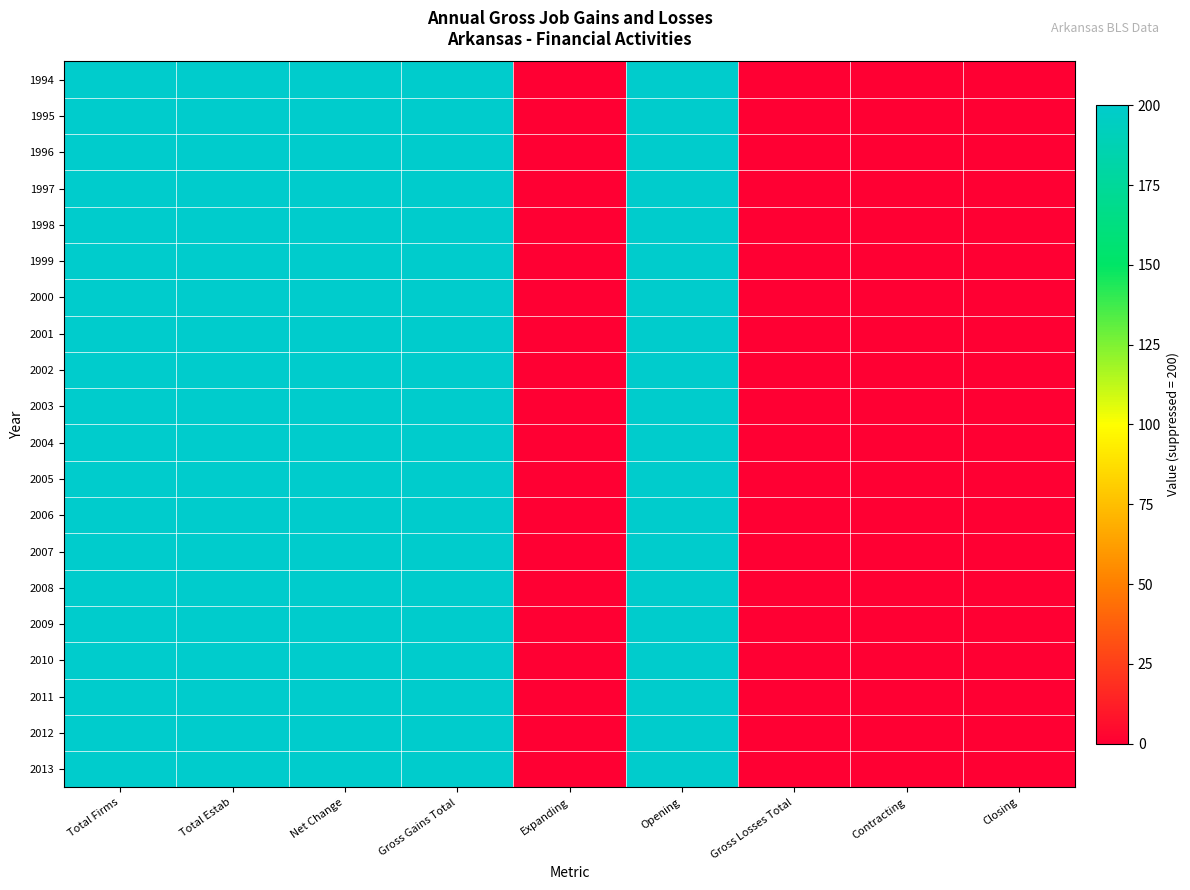

Reading left to right, list all the values displayed in this chart.

1994: Total Firms=200	Total Estab=200	Net Change=200	Gross Gains Total=200	Expanding=0	Opening=200	Gross Losses Total=0	Contracting=0	Closing=0
1995: Total Firms=200	Total Estab=200	Net Change=200	Gross Gains Total=200	Expanding=0	Opening=200	Gross Losses Total=0	Contracting=0	Closing=0
1996: Total Firms=200	Total Estab=200	Net Change=200	Gross Gains Total=200	Expanding=0	Opening=200	Gross Losses Total=0	Contracting=0	Closing=0
1997: Total Firms=200	Total Estab=200	Net Change=200	Gross Gains Total=200	Expanding=0	Opening=200	Gross Losses Total=0	Contracting=0	Closing=0
1998: Total Firms=200	Total Estab=200	Net Change=200	Gross Gains Total=200	Expanding=0	Opening=200	Gross Losses Total=0	Contracting=0	Closing=0
1999: Total Firms=200	Total Estab=200	Net Change=200	Gross Gains Total=200	Expanding=0	Opening=200	Gross Losses Total=0	Contracting=0	Closing=0
2000: Total Firms=200	Total Estab=200	Net Change=200	Gross Gains Total=200	Expanding=0	Opening=200	Gross Losses Total=0	Contracting=0	Closing=0
2001: Total Firms=200	Total Estab=200	Net Change=200	Gross Gains Total=200	Expanding=0	Opening=200	Gross Losses Total=0	Contracting=0	Closing=0
2002: Total Firms=200	Total Estab=200	Net Change=200	Gross Gains Total=200	Expanding=0	Opening=200	Gross Losses Total=0	Contracting=0	Closing=0
2003: Total Firms=200	Total Estab=200	Net Change=200	Gross Gains Total=200	Expanding=0	Opening=200	Gross Losses Total=0	Contracting=0	Closing=0
2004: Total Firms=200	Total Estab=200	Net Change=200	Gross Gains Total=200	Expanding=0	Opening=200	Gross Losses Total=0	Contracting=0	Closing=0
2005: Total Firms=200	Total Estab=200	Net Change=200	Gross Gains Total=200	Expanding=0	Opening=200	Gross Losses Total=0	Contracting=0	Closing=0
2006: Total Firms=200	Total Estab=200	Net Change=200	Gross Gains Total=200	Expanding=0	Opening=200	Gross Losses Total=0	Contracting=0	Closing=0
2007: Total Firms=200	Total Estab=200	Net Change=200	Gross Gains Total=200	Expanding=0	Opening=200	Gross Losses Total=0	Contracting=0	Closing=0
2008: Total Firms=200	Total Estab=200	Net Change=200	Gross Gains Total=200	Expanding=0	Opening=200	Gross Losses Total=0	Contracting=0	Closing=0
2009: Total Firms=200	Total Estab=200	Net Change=200	Gross Gains Total=200	Expanding=0	Opening=200	Gross Losses Total=0	Contracting=0	Closing=0
2010: Total Firms=200	Total Estab=200	Net Change=200	Gross Gains Total=200	Expanding=0	Opening=200	Gross Losses Total=0	Contracting=0	Closing=0
2011: Total Firms=200	Total Estab=200	Net Change=200	Gross Gains Total=200	Expanding=0	Opening=200	Gross Losses Total=0	Contracting=0	Closing=0
2012: Total Firms=200	Total Estab=200	Net Change=200	Gross Gains Total=200	Expanding=0	Opening=200	Gross Losses Total=0	Contracting=0	Closing=0
2013: Total Firms=200	Total Estab=200	Net Change=200	Gross Gains Total=200	Expanding=0	Opening=200	Gross Losses Total=0	Contracting=0	Closing=0